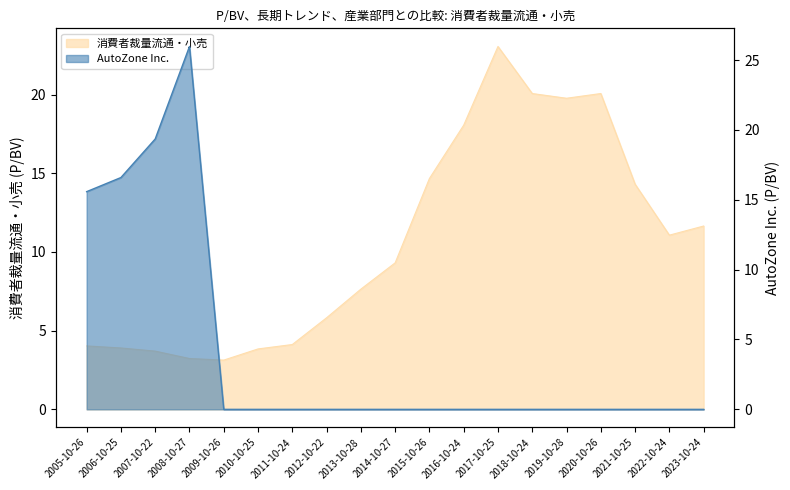

At how many categories does at least one series exceed 11?

13